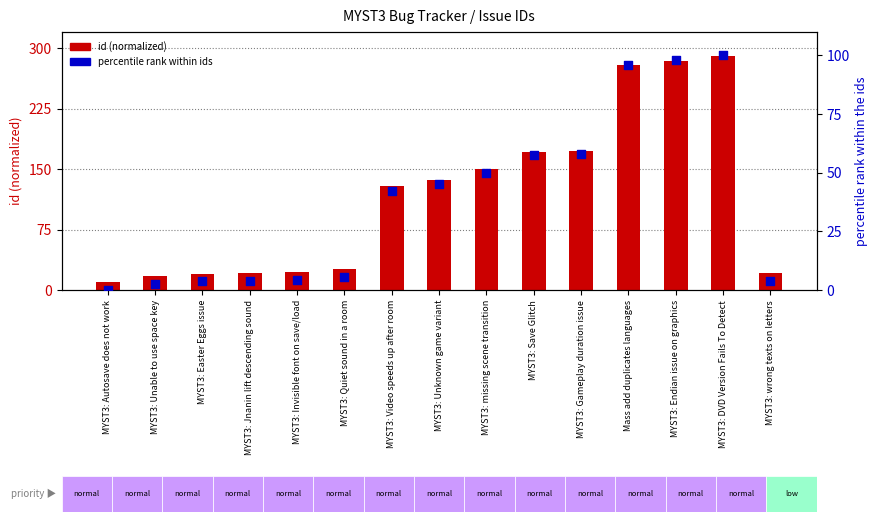

Which series has the largest total across all categories?

id (normalized)